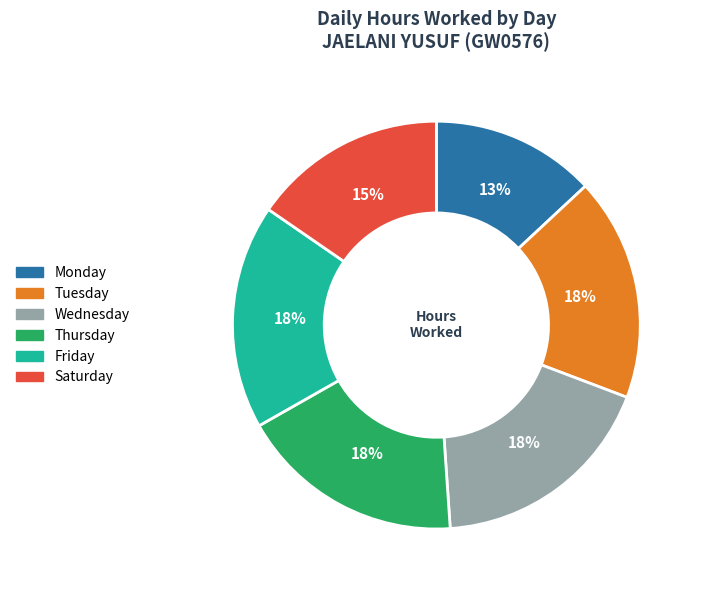

Is there any slice that represents more than half of the pie?

No